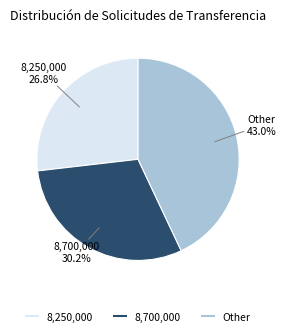

Is there a majority slice in this chart?

No